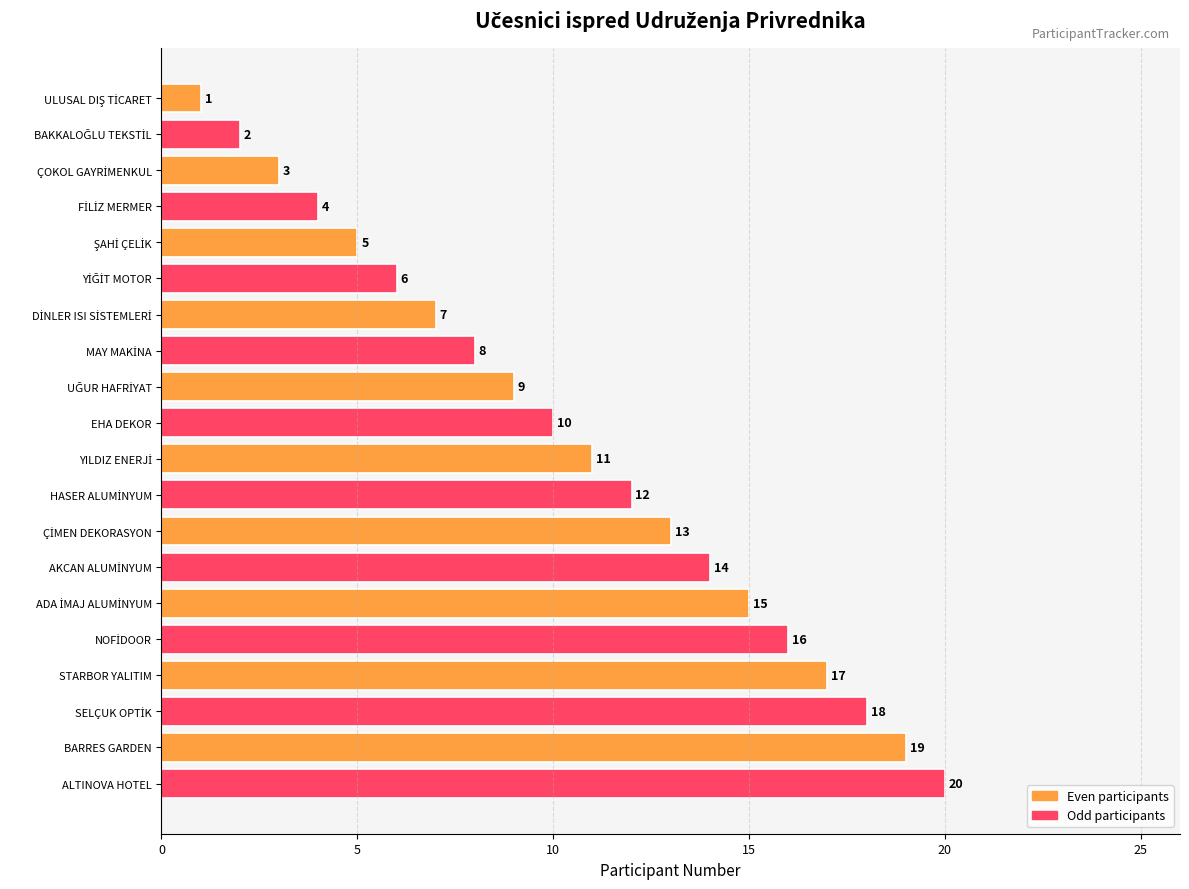

Is it true that the value at ALTINOVA HOTEL is 12?

False